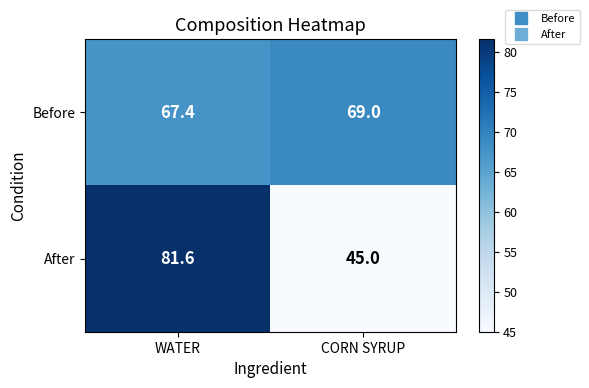

At which category does the chart reach its minimum across all series?

CORN SYRUP